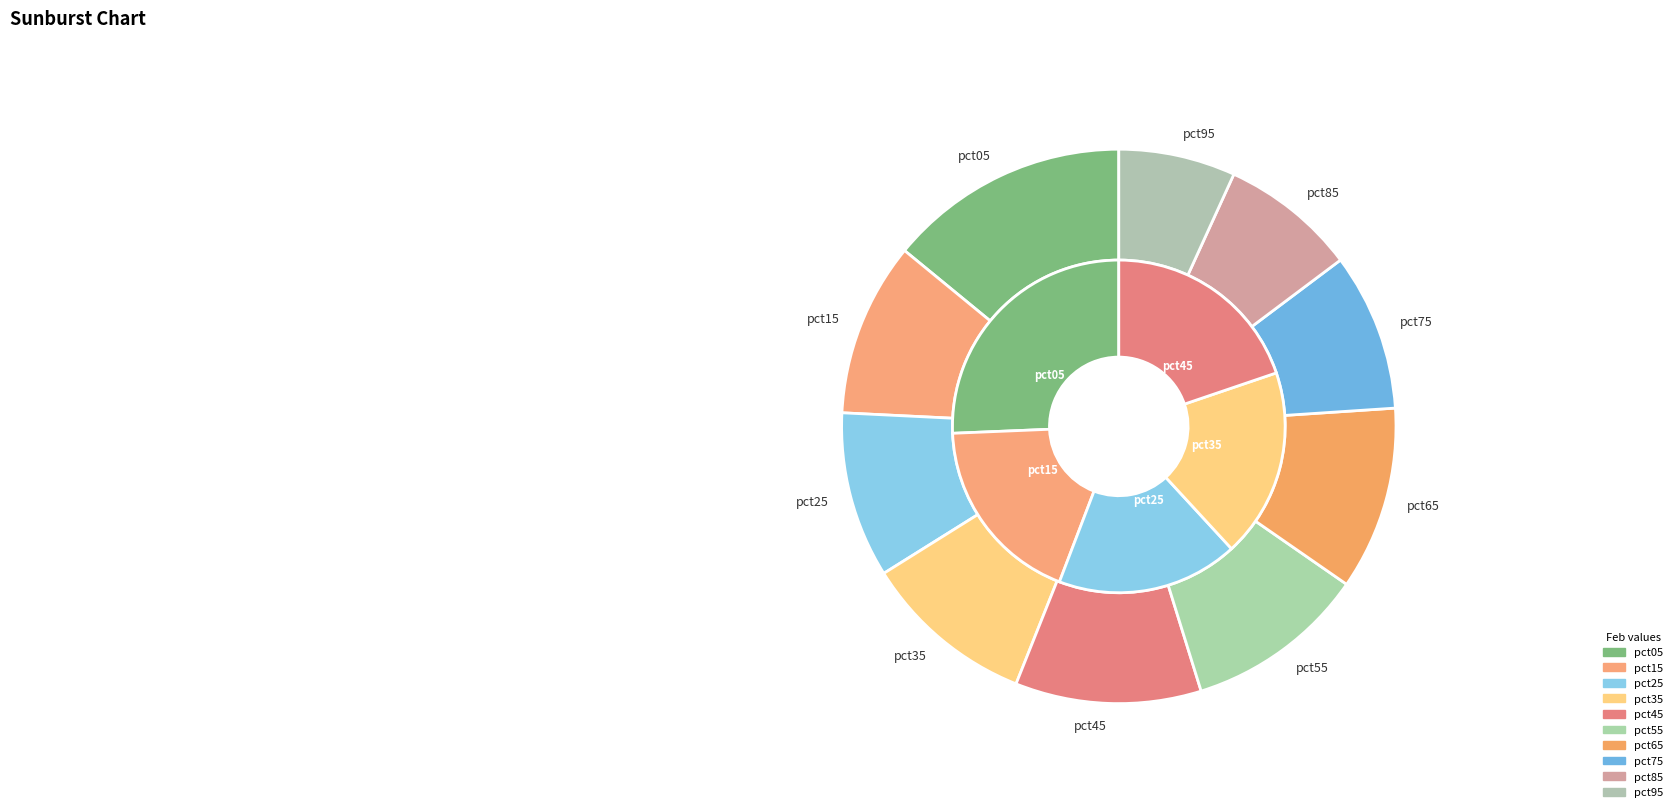

To the nearest percent, what is the average slice percentage?

10%